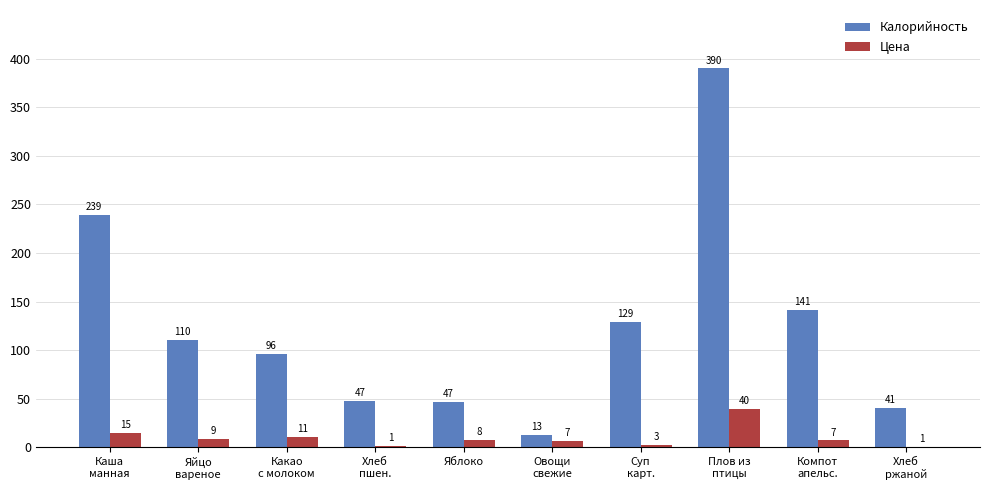

What are all the series names shown in the legend?

Калорийность, Цена